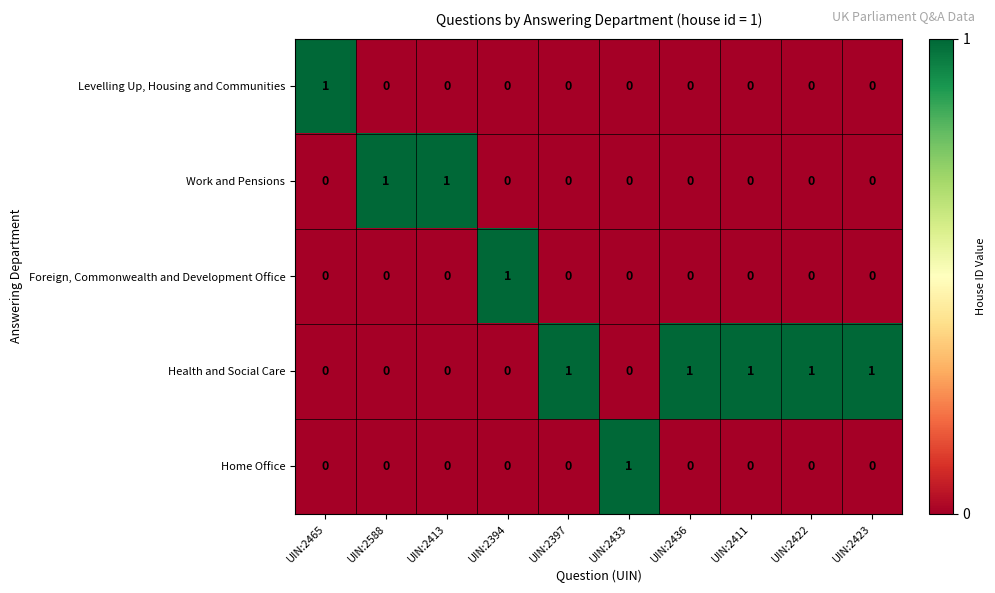

Count the Foreign, Commonwealth and Development Office values in the range 0 to 1.

10